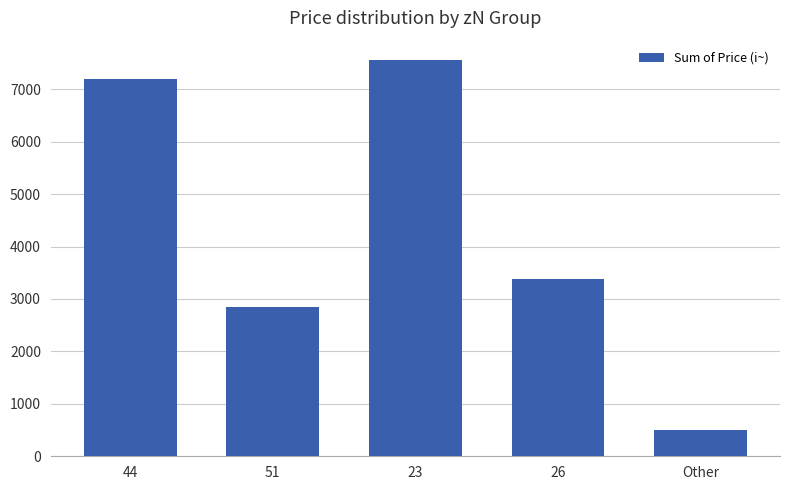

How many distinct data groups are displayed?

1